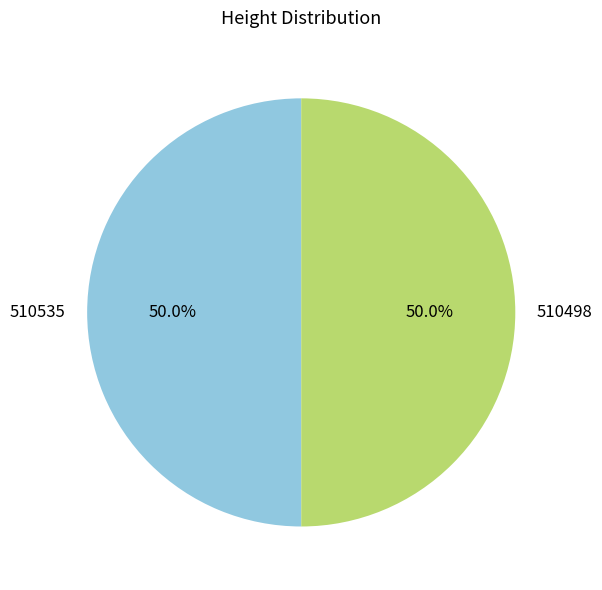

What percentage is NOT represented by 510535?

50.0%